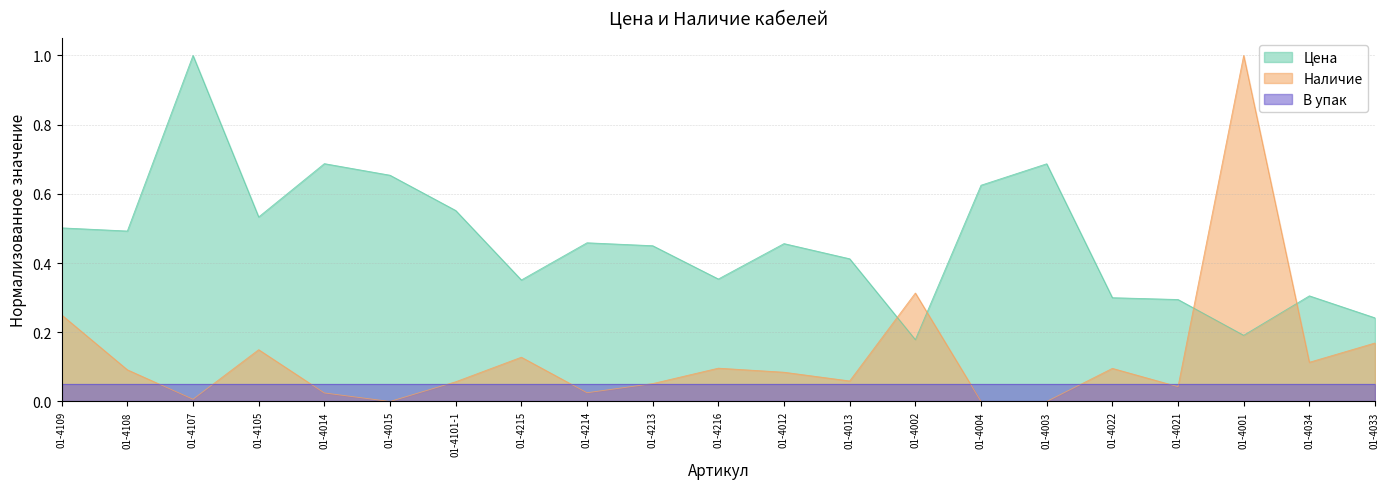

Between which two adjacent categories do Наличие and Цена first intersect?

01-4013 and 01-4002